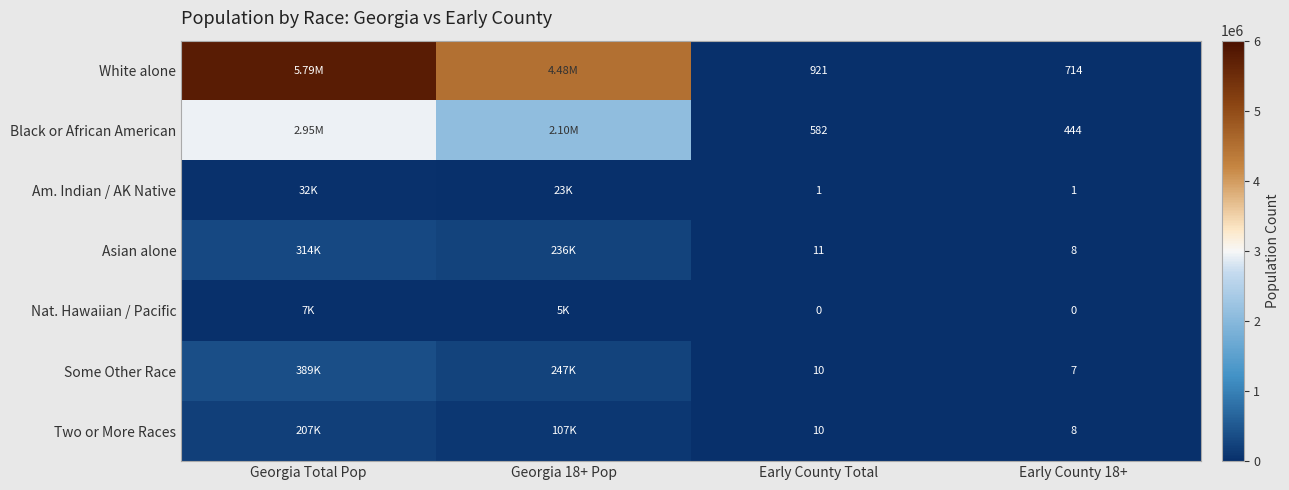

What is the total value across all series at Early County Total?

1535